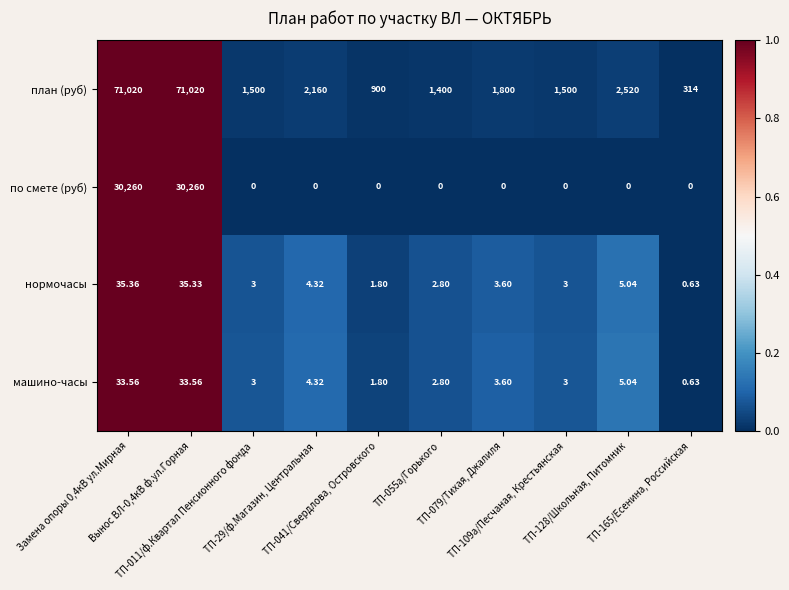

Count the number of data series in this chart.

4